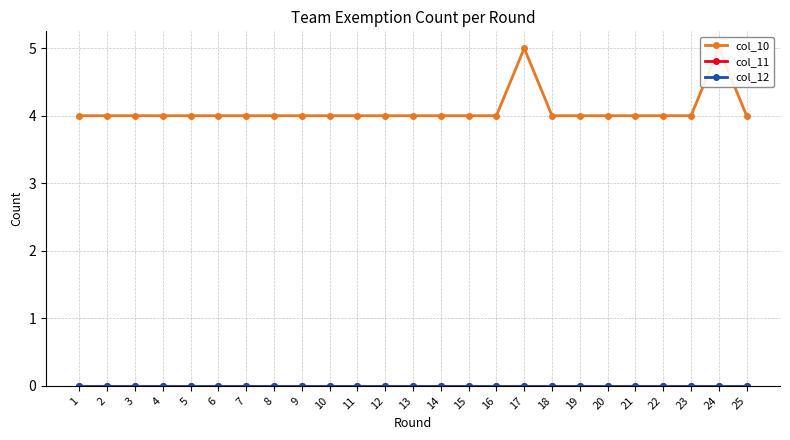

Reading right to left, extract all data points from this chart.

col_10: 25=4	24=5	23=4	22=4	21=4	20=4	19=4	18=4	17=5	16=4	15=4	14=4	13=4	12=4	11=4	10=4	9=4	8=4	7=4	6=4	5=4	4=4	3=4	2=4	1=4
col_11: 25=0	24=0	23=0	22=0	21=0	20=0	19=0	18=0	17=0	16=0	15=0	14=0	13=0	12=0	11=0	10=0	9=0	8=0	7=0	6=0	5=0	4=0	3=0	2=0	1=0
col_12: 25=0	24=0	23=0	22=0	21=0	20=0	19=0	18=0	17=0	16=0	15=0	14=0	13=0	12=0	11=0	10=0	9=0	8=0	7=0	6=0	5=0	4=0	3=0	2=0	1=0